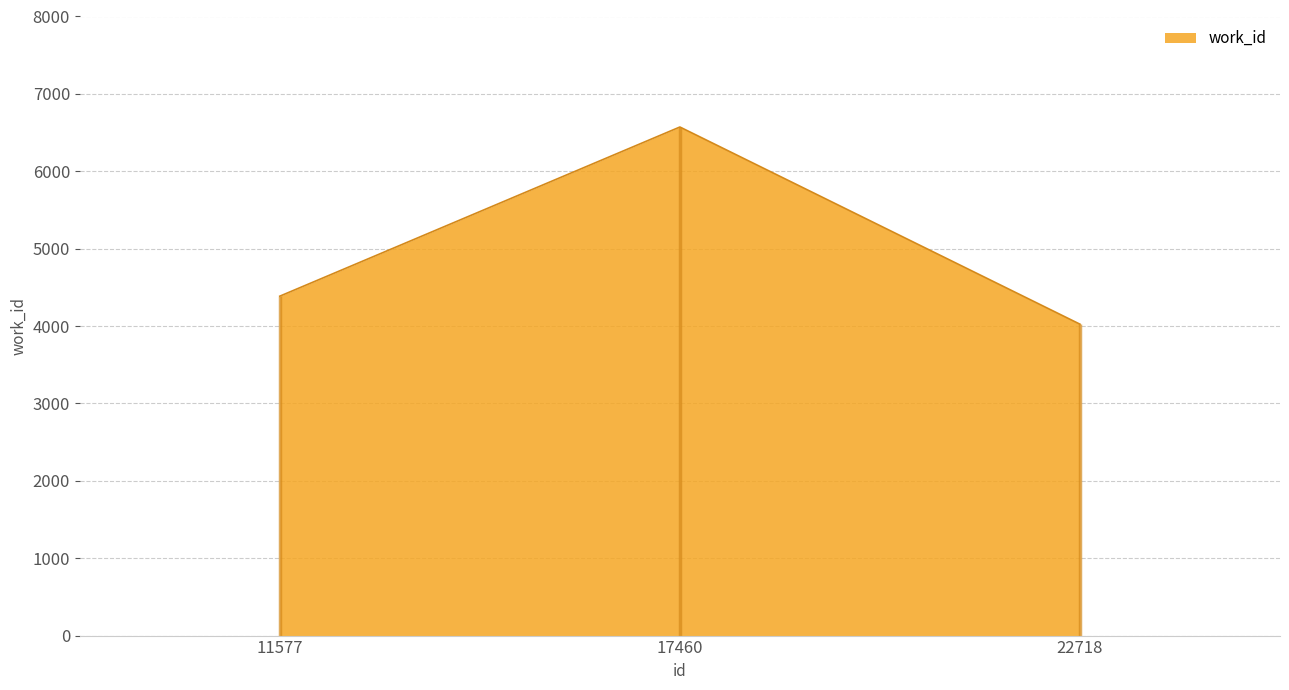

How many lines are shown in the chart?

1